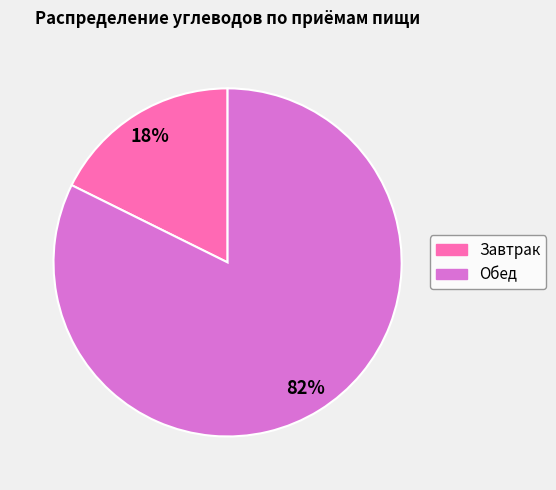

Do Обед and Завтрак together represent more than half of the pie?

Yes